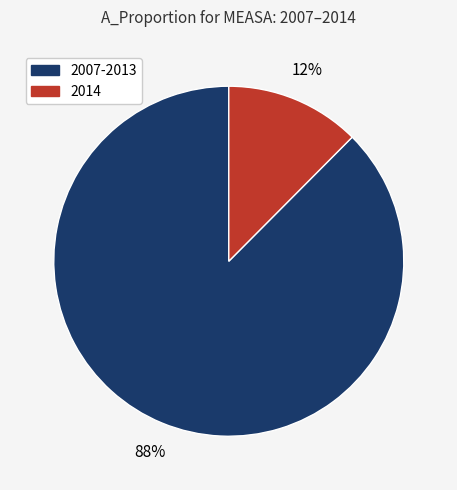

Is it true that 2007-2013 is 79% of the pie?

False